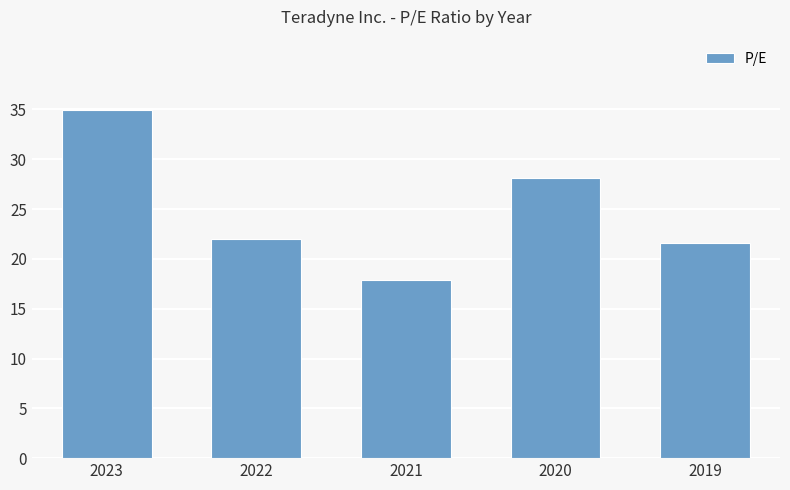

Which label corresponds to the smallest value in the chart?

2021